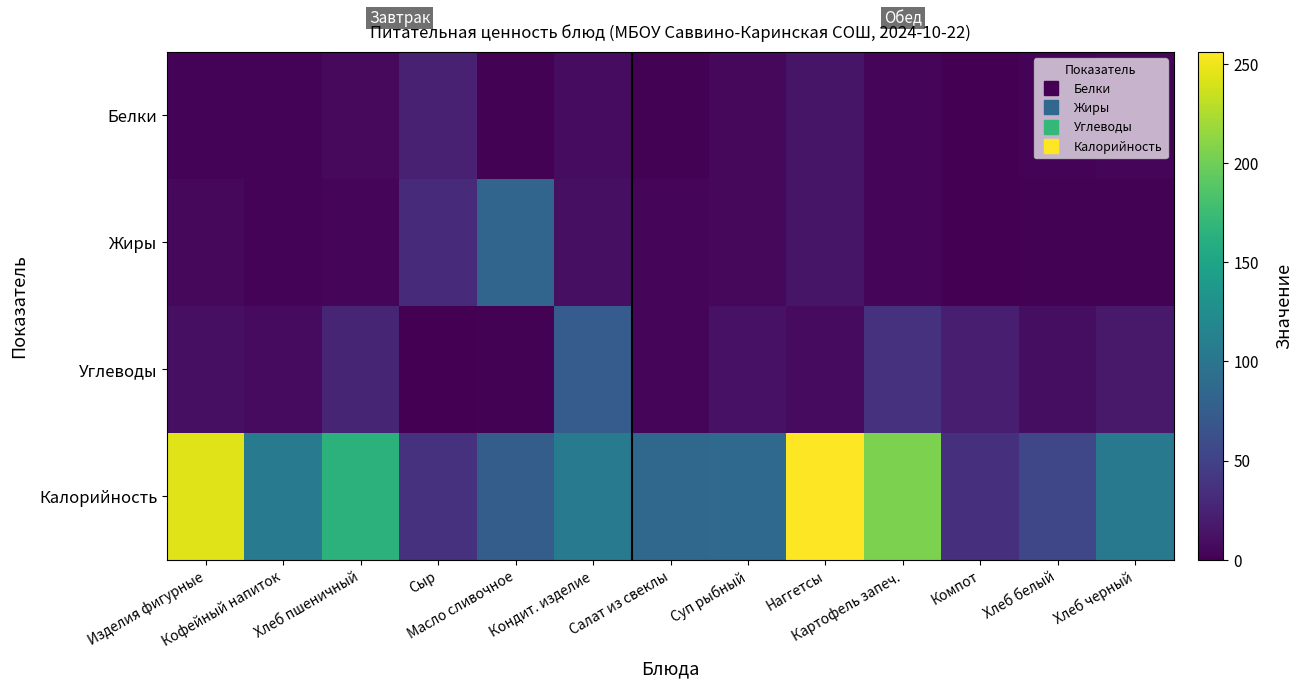

What is the total value across all series at Изделия фигурные?

260.0